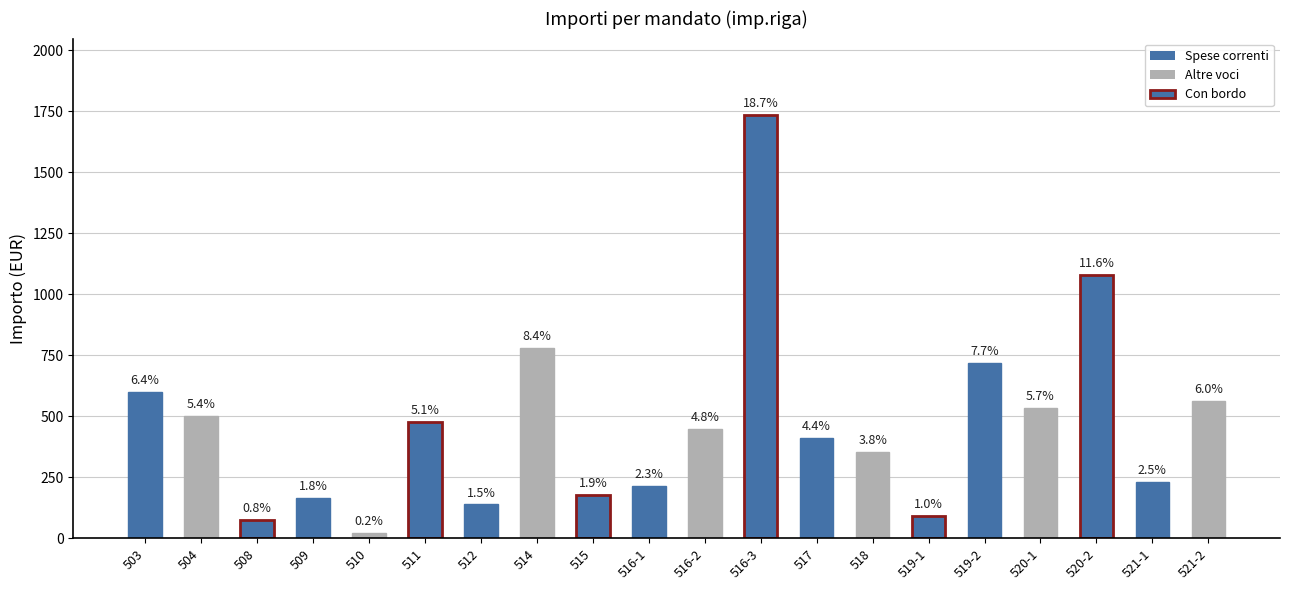

Are the bars horizontal?

No